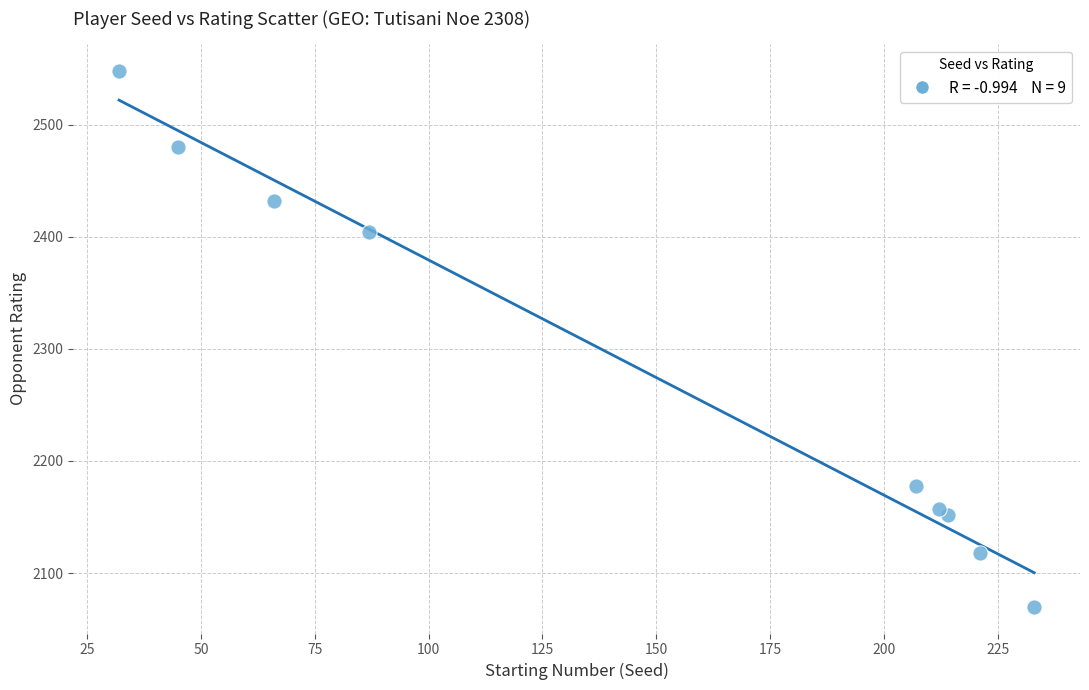

What Y value in the scatter plot is closest to 2309?

2404